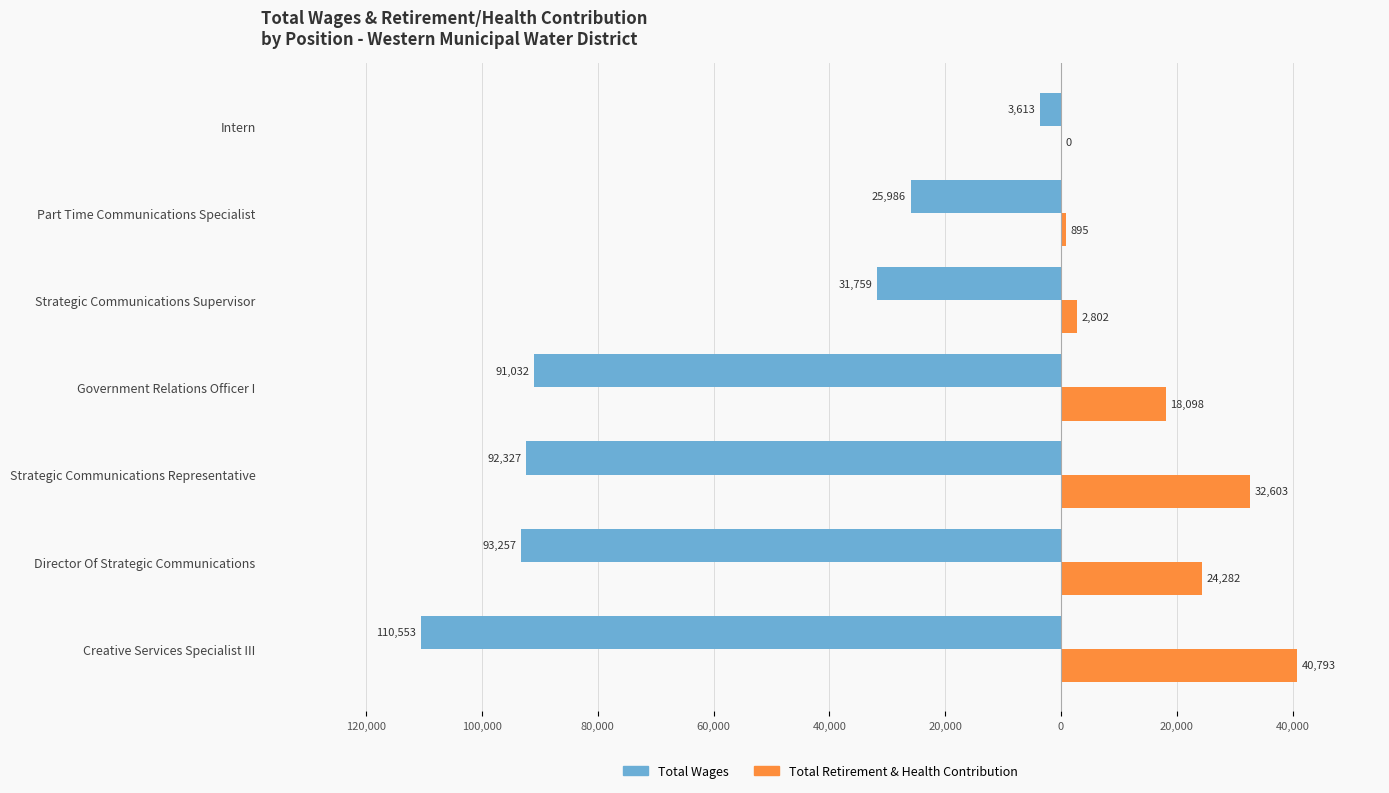

What is the average value of the Total Wages series?

-64075